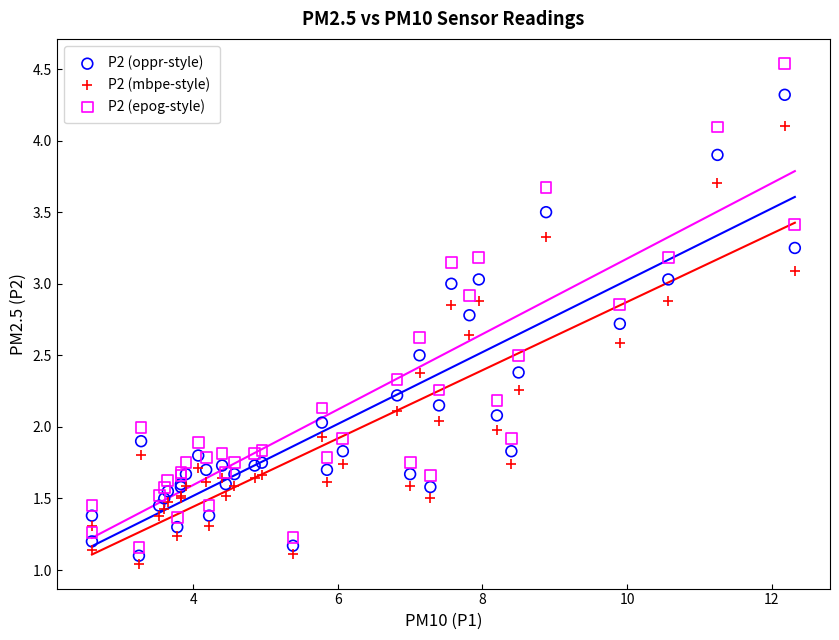

Which series has the largest Y range (max minus min)?

P2 (epog-style)